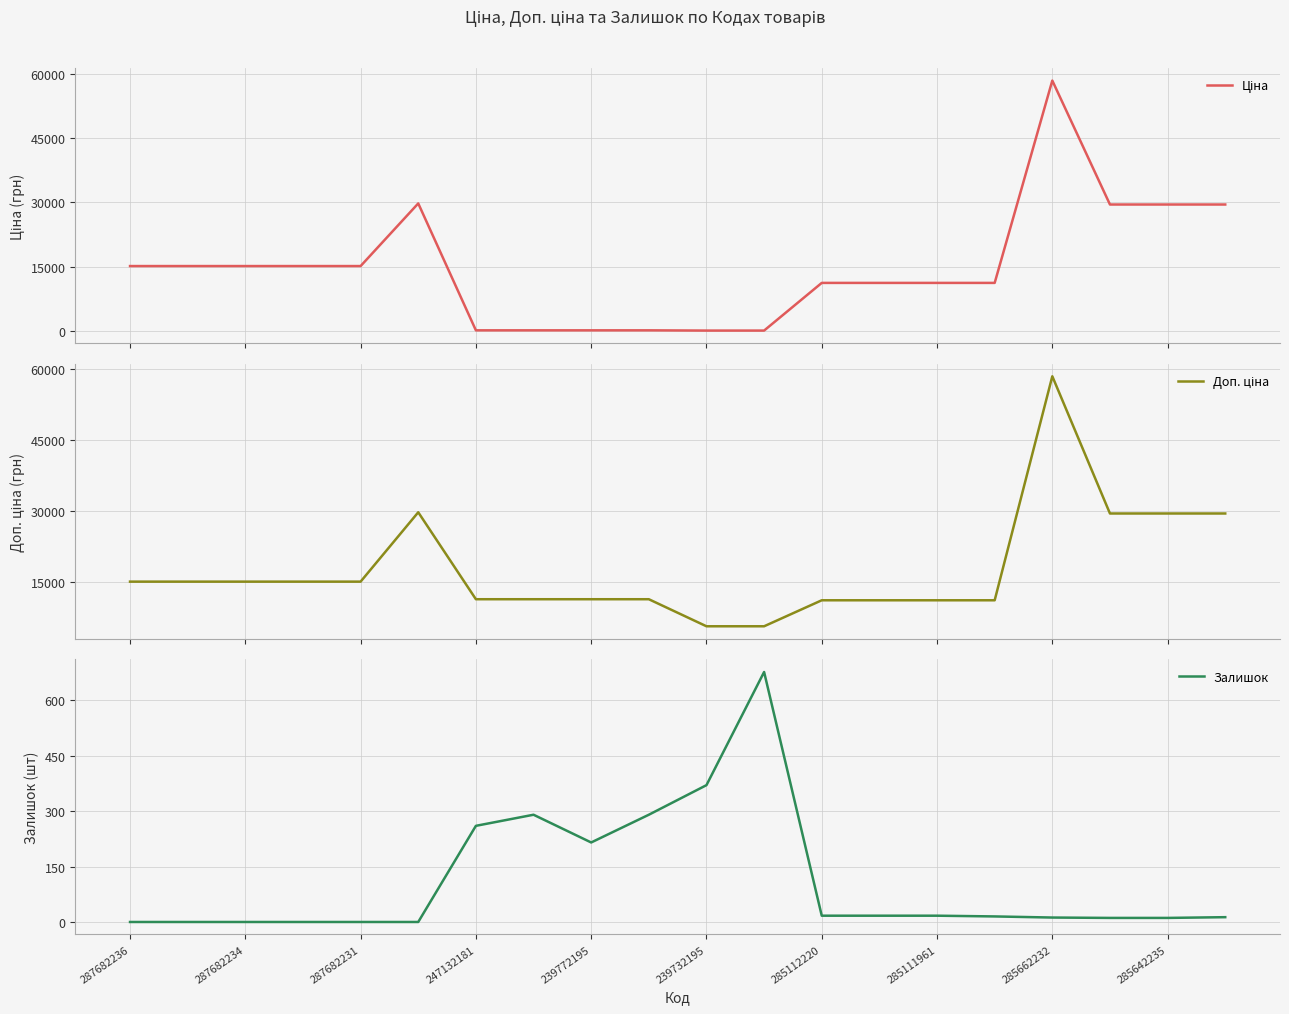

The Залишок series shows 11 at 285642235. True or false?

True